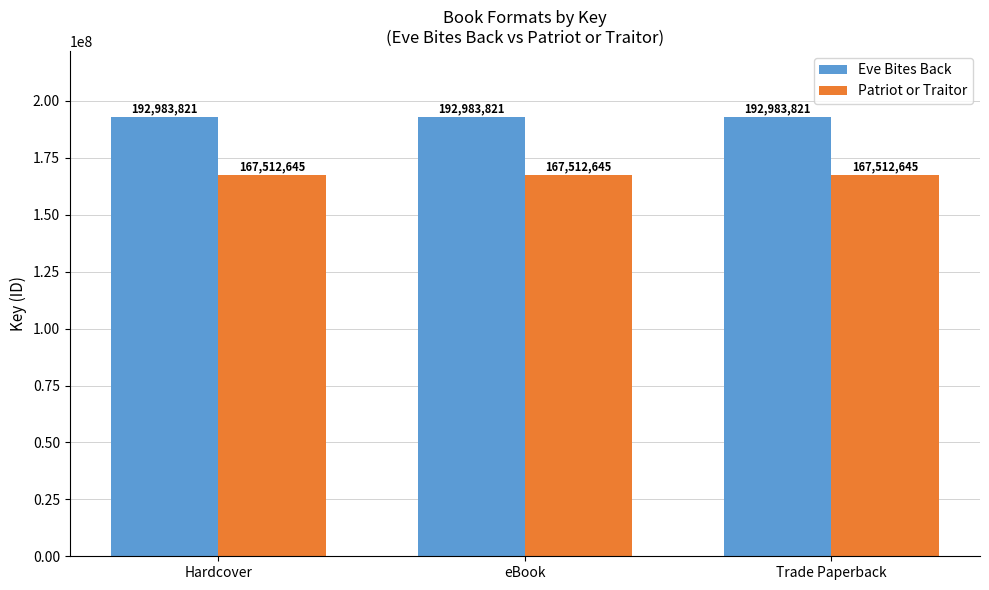

The Eve Bites Back series shows 315429120 at eBook. True or false?

False